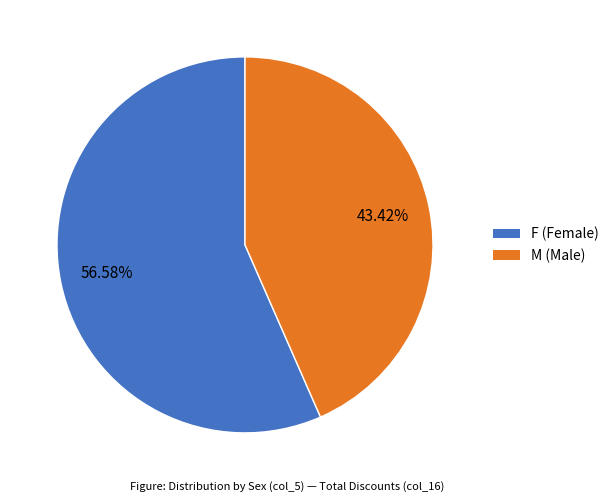

Rank the categories by value from lowest to highest.

M, F